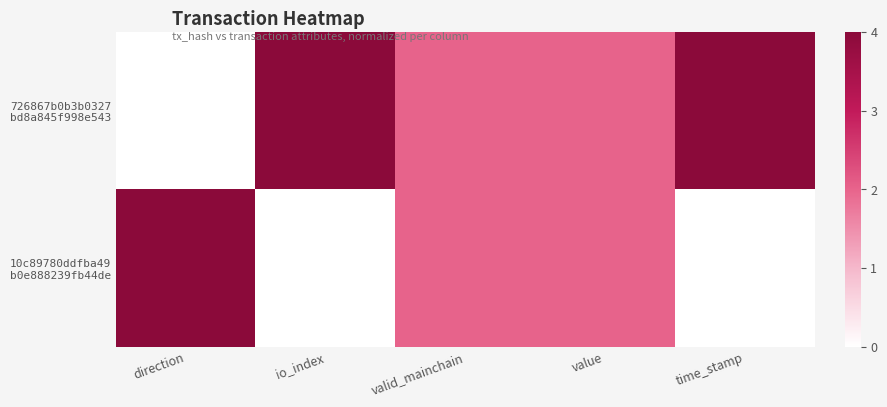

Rank the series at valid_mainchain from lowest to highest value.

726867b0b3b0327 bd8a845f998e543, 10c89780ddfba49 b0e888239fb44de